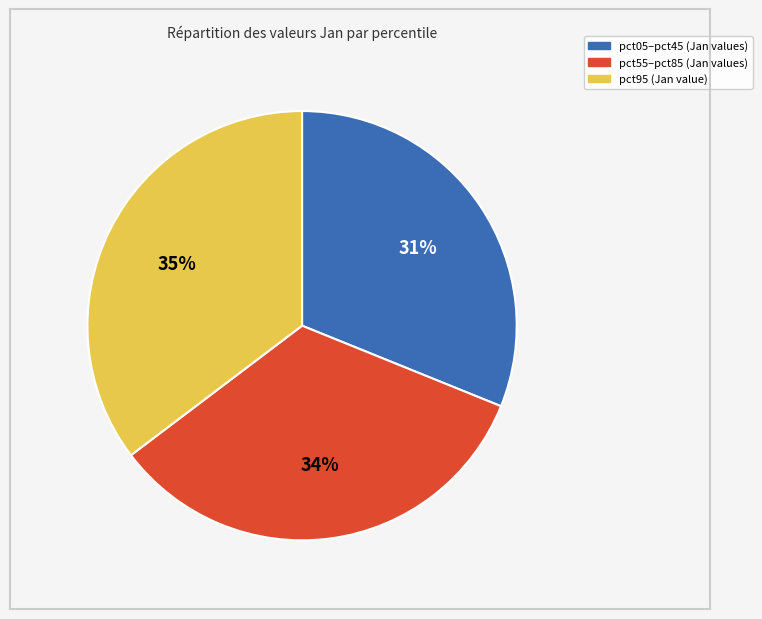

Does any single category account for the majority?

No